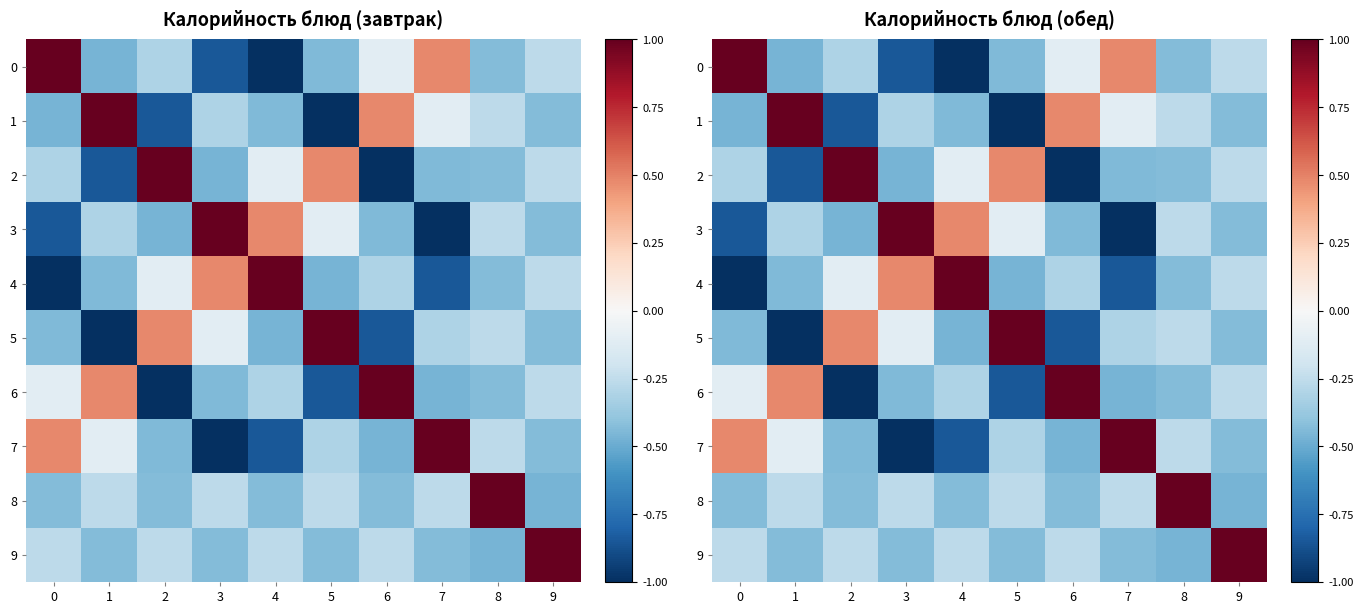

Which has a higher value, 1 or 5?

5